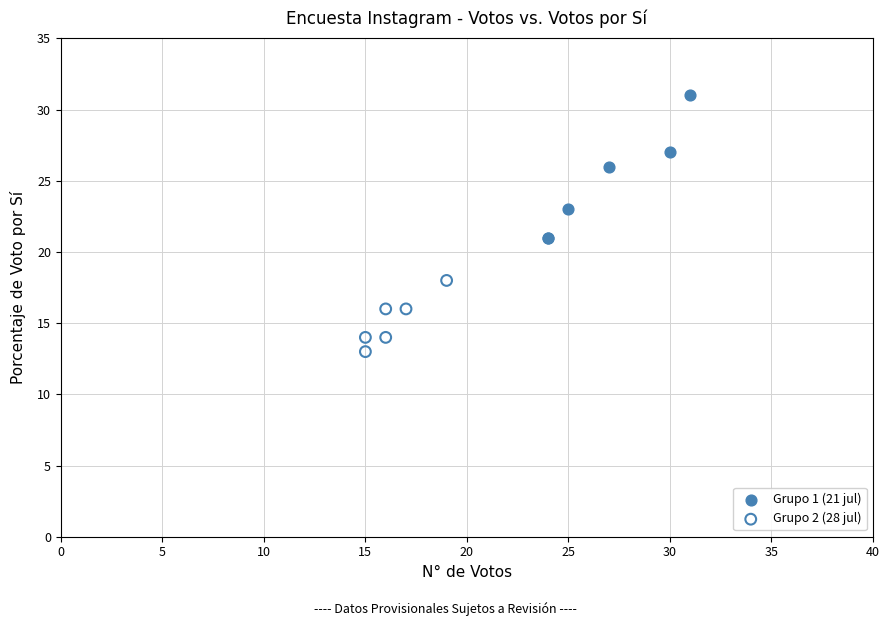

Which series contains the lowest Y value?

Grupo 2 (28 jul)